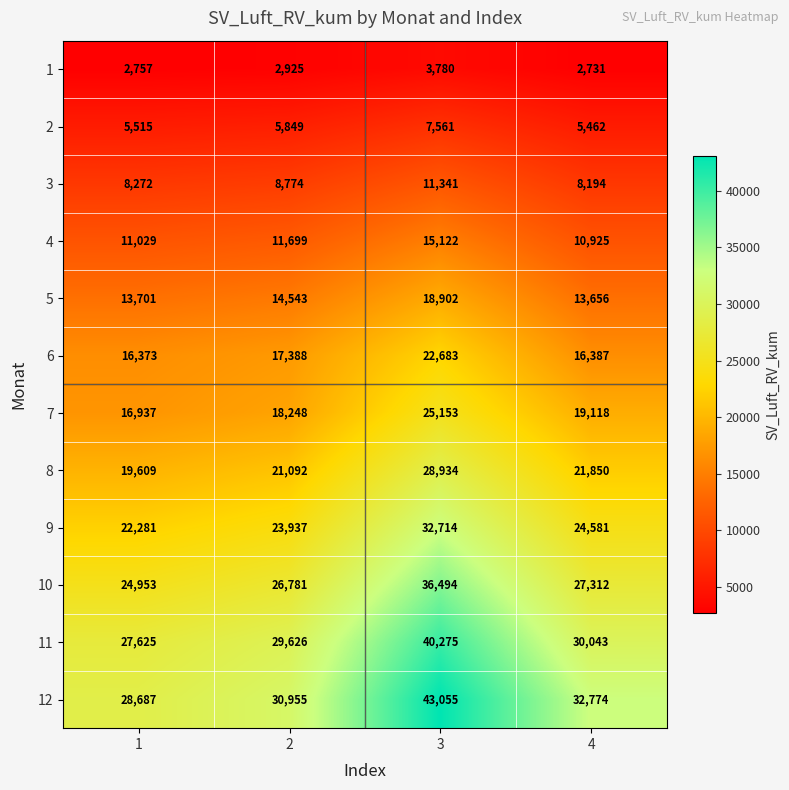

Which label corresponds to the smallest value in the chart?

4